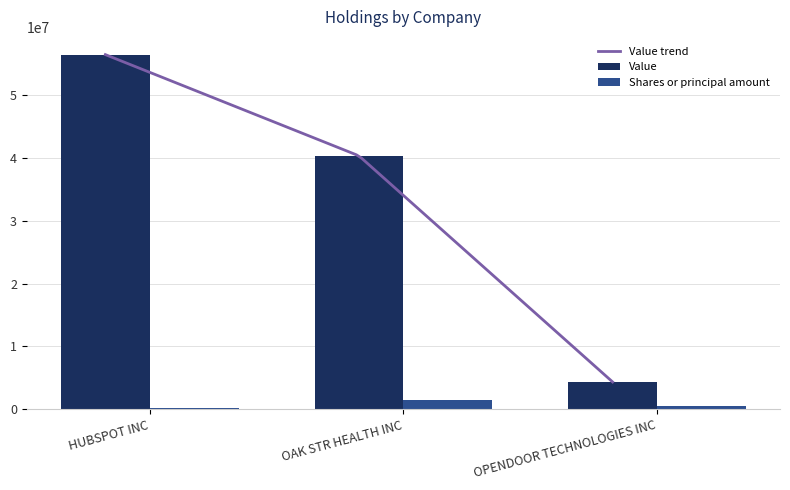

Reading left to right, extract all data points from this chart.

Value: 56479000	40351000	4325000
Shares or principal amount: 118919	1501139	500000